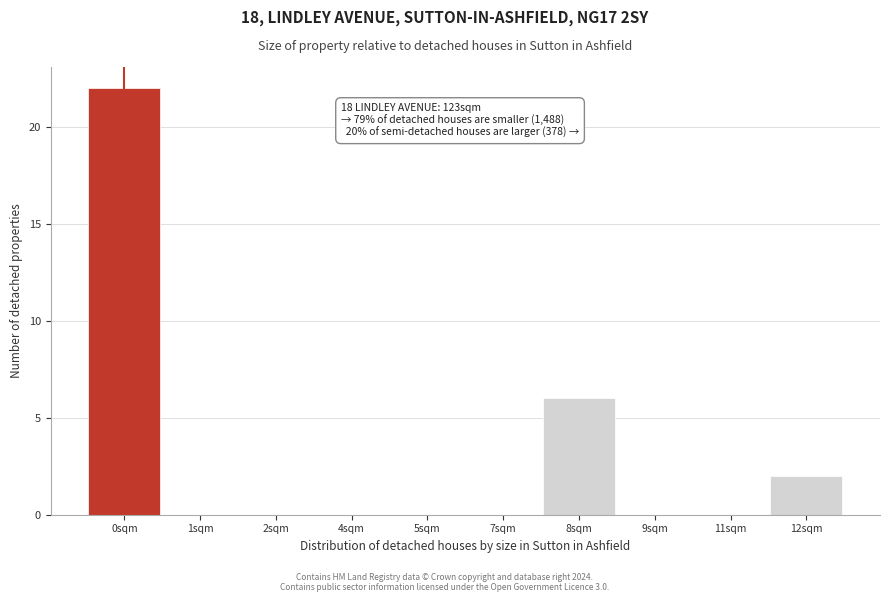

Reading left to right, extract all data points from this chart.

0sqm=22	1sqm=0	2sqm=0	4sqm=0	5sqm=0	7sqm=0	8sqm=6	9sqm=0	11sqm=0	12sqm=2